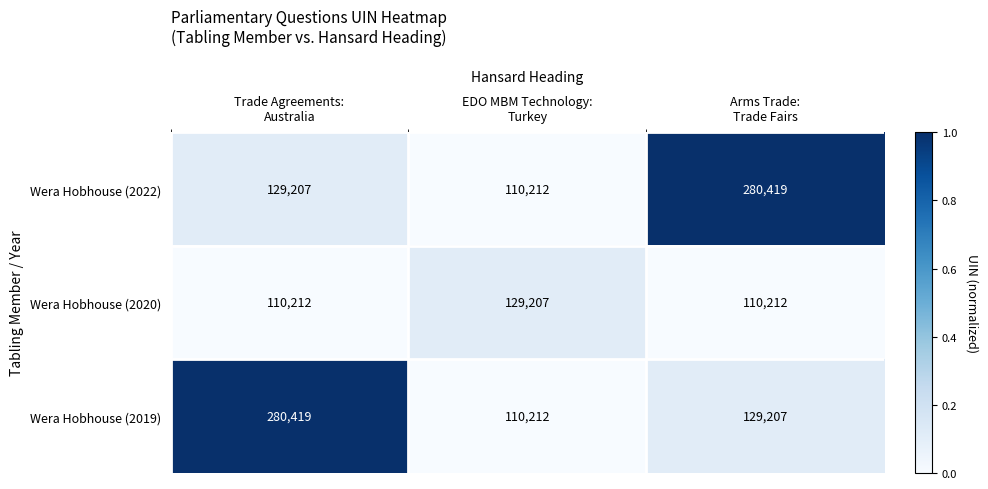

Reading left to right, list all the values displayed in this chart.

Wera Hobhouse (2022): 129207	110212	280419
Wera Hobhouse (2020): 110212	129207	110212
Wera Hobhouse (2019): 280419	110212	129207